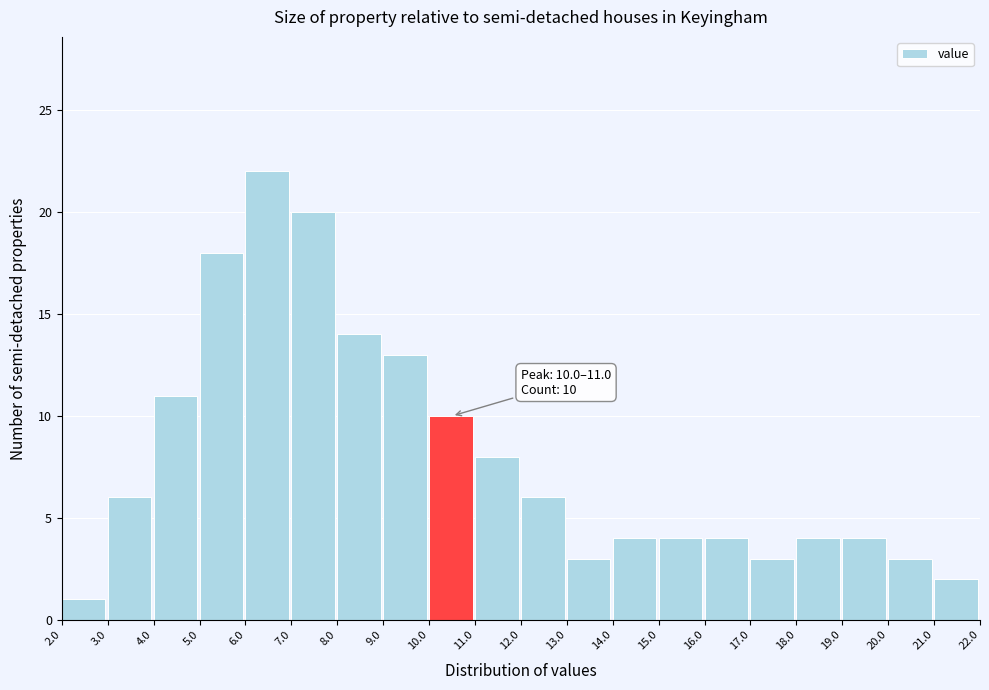

Which range on the x-axis has the tallest bar?

6.0 to 7.0